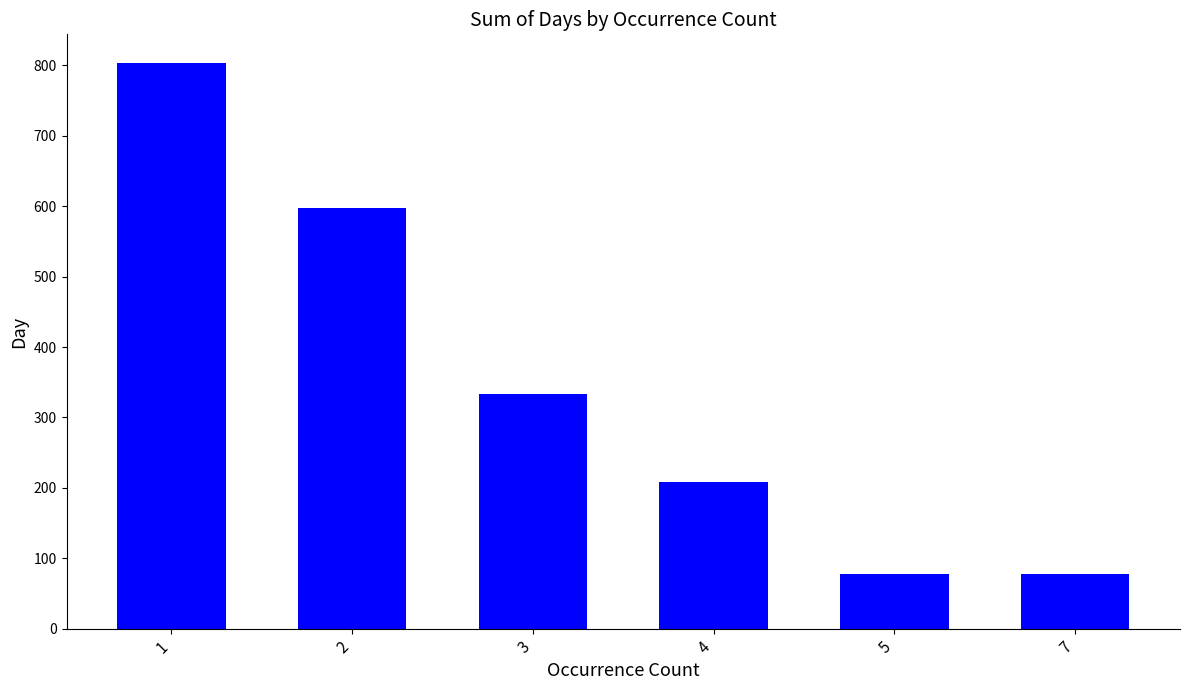

Approximately how many times larger is the value at 4 compared to 7?

2.7